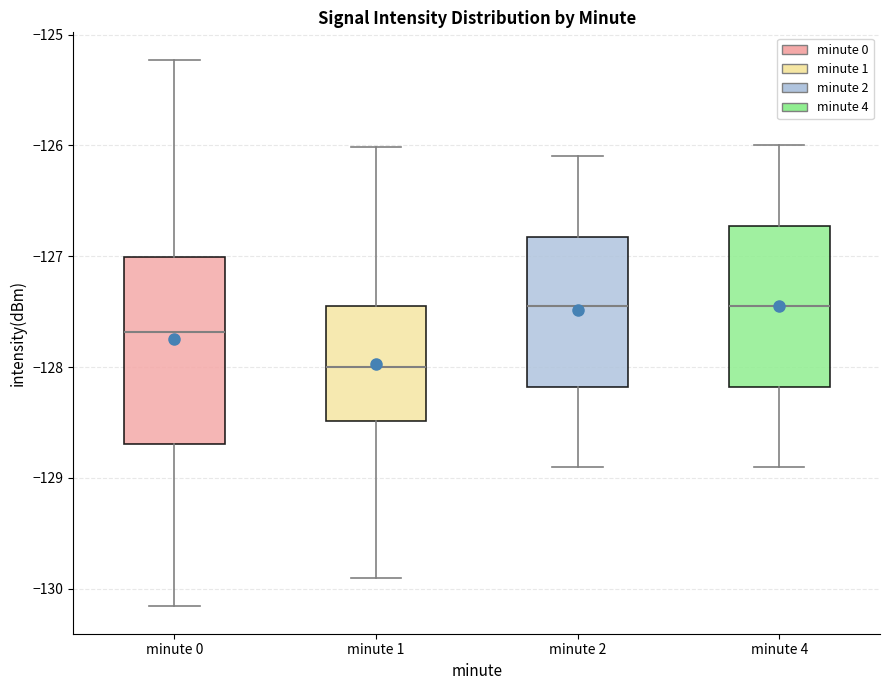

Reading left to right, transcribe this box plot: for each box, give where its median line is, the range the box spans, and where its two whiskers end, as read against the y-axis. The values are not printed on the chart, so give them approximately, as read against the axis.

minute 0: median -127.7, box -128.7 to -127.0, whiskers -130.2 to -125.2
minute 1: median -128.0, box -128.5 to -127.4, whiskers -129.9 to -126.0
minute 2: median -127.4, box -128.2 to -126.8, whiskers -128.9 to -126.1
minute 4: median -127.4, box -128.2 to -126.7, whiskers -128.9 to -126.0